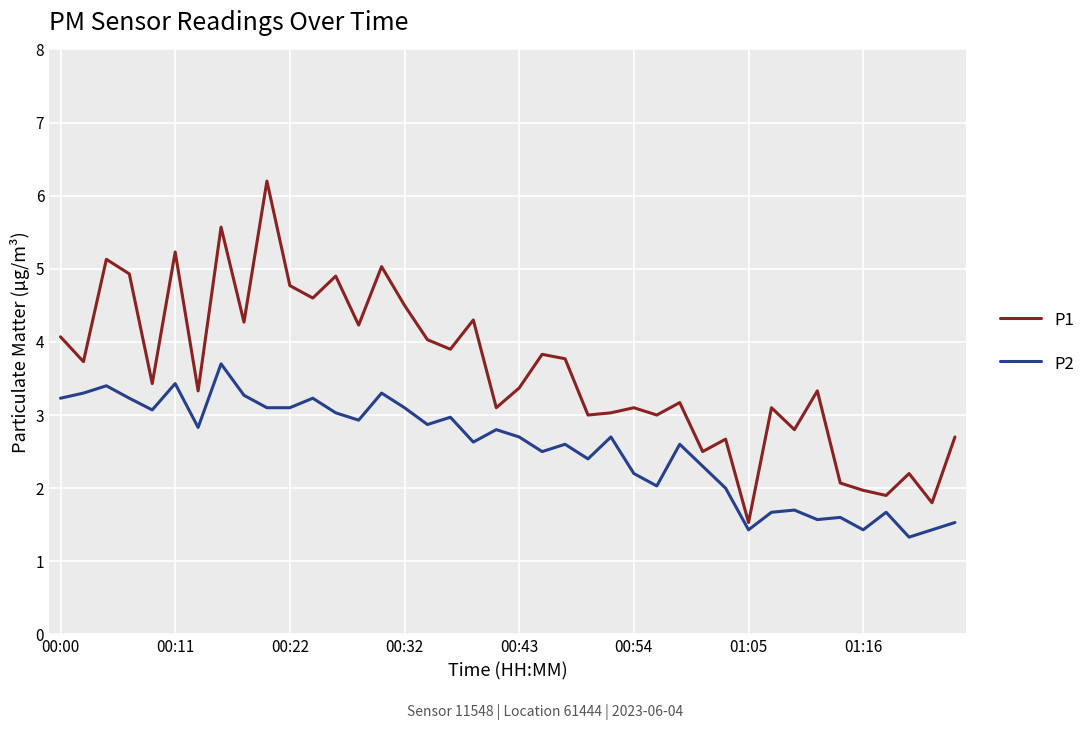

What is the sum of all P2 values?

101.9